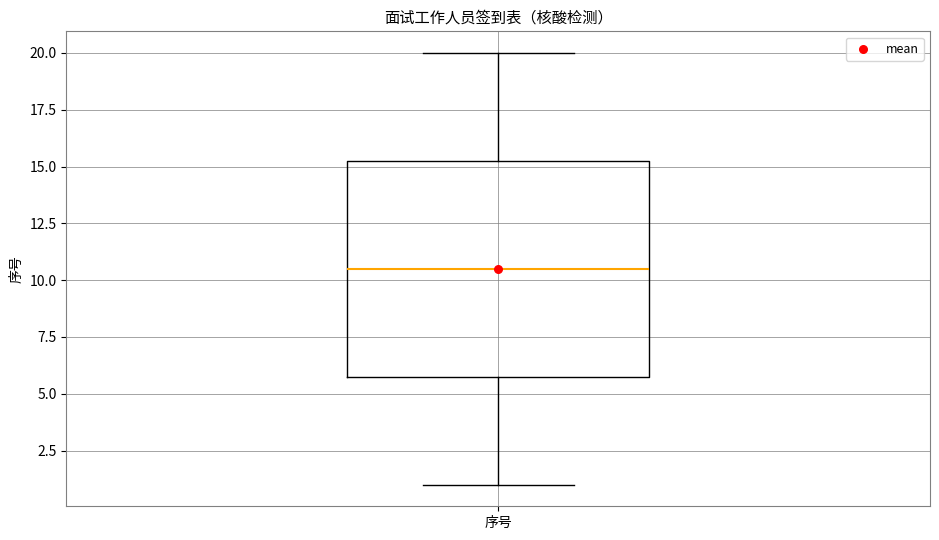

Transcribe this box plot: give where the median line is, the range the box spans, and where the two whiskers end, as read against the y-axis. The values are not printed on the chart, so give them approximately, as read against the axis.

median 10.5, box 6.0 to 15.5, whiskers 1.0 to 20.0